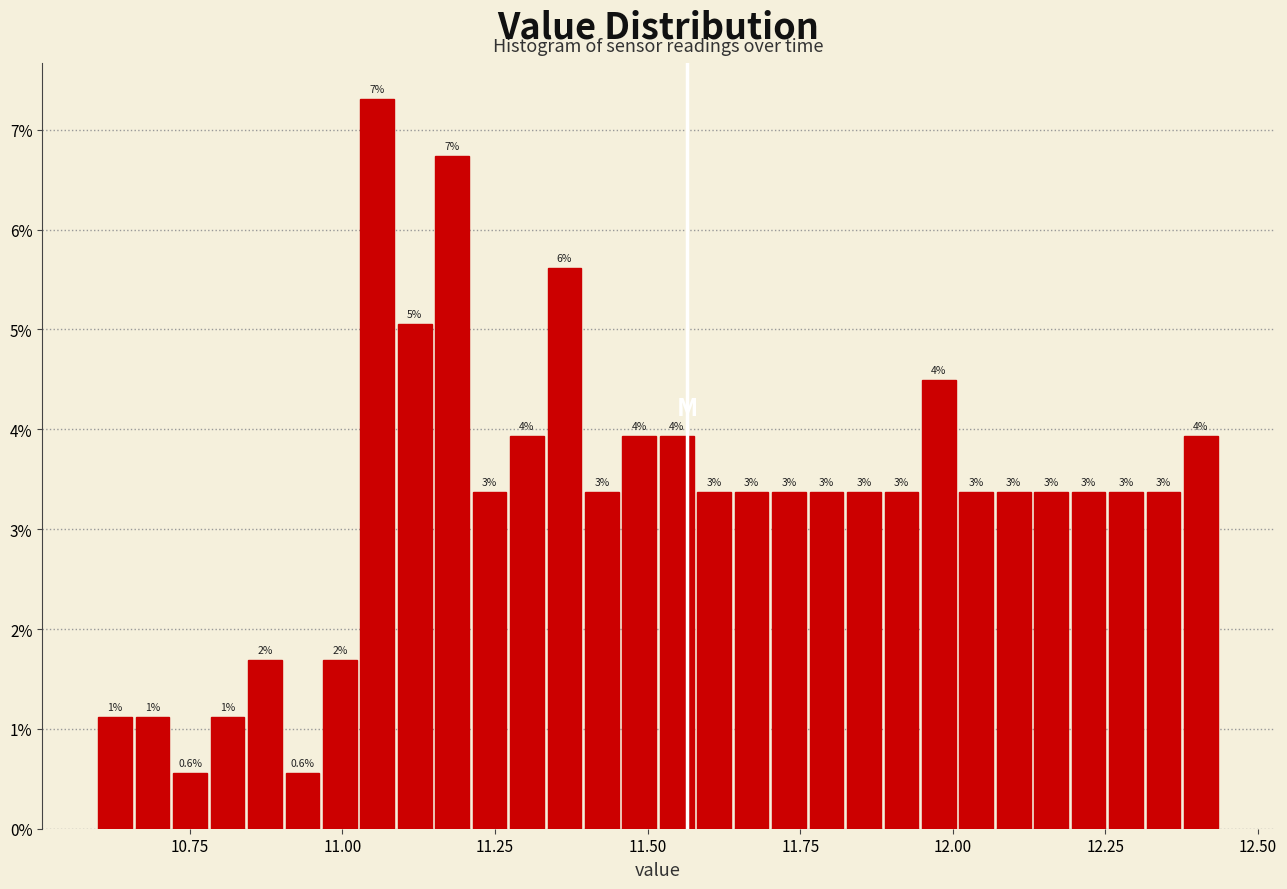

Read against the x-axis, roughly where is the centre of the tallest bar?

11.05